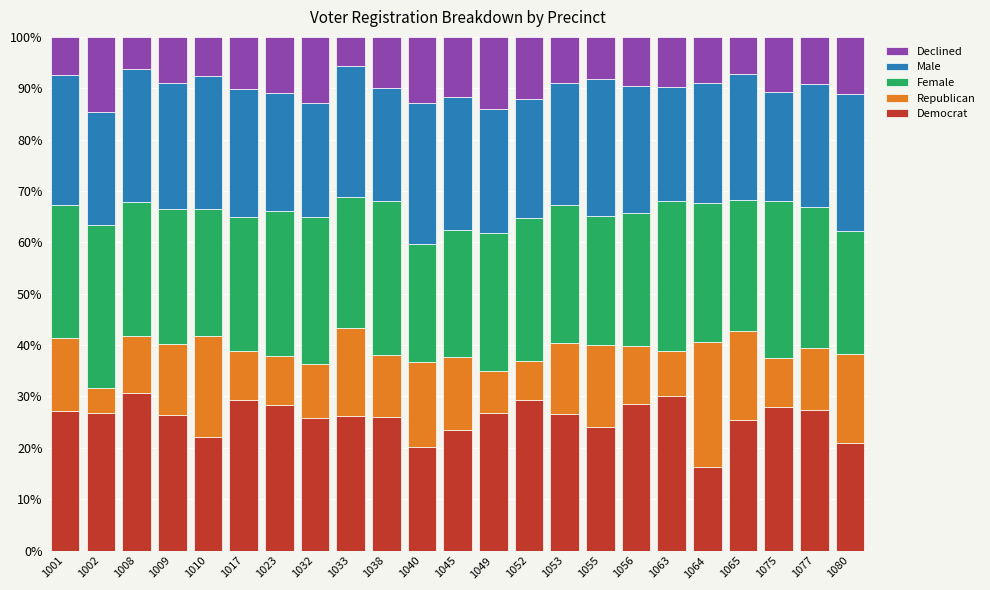

What is the minimum value for Democrat?

16.2